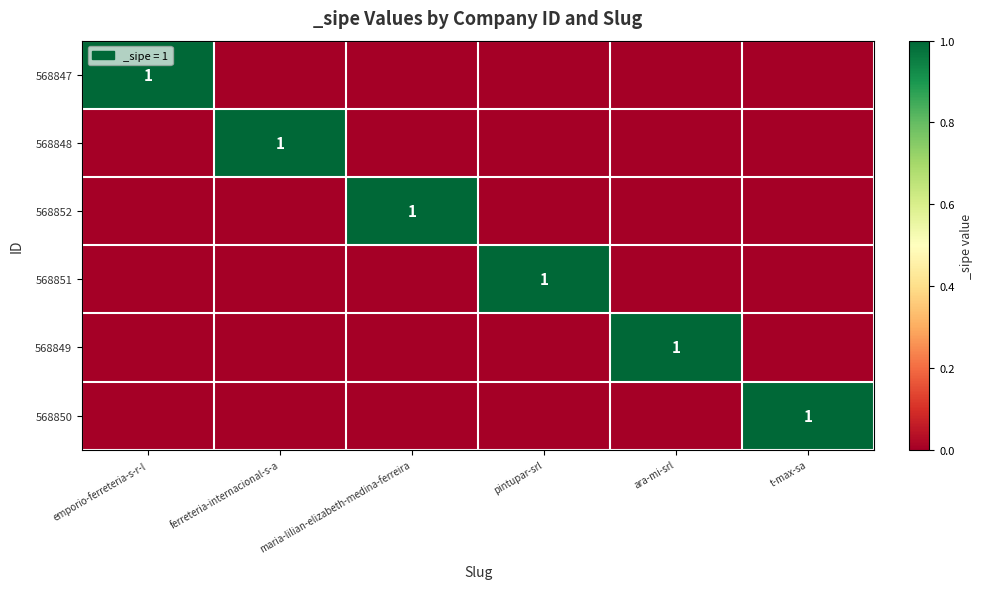

Is it true that 568852 equals 1 at maria-lilian-elizabeth-medina-ferreira?

True